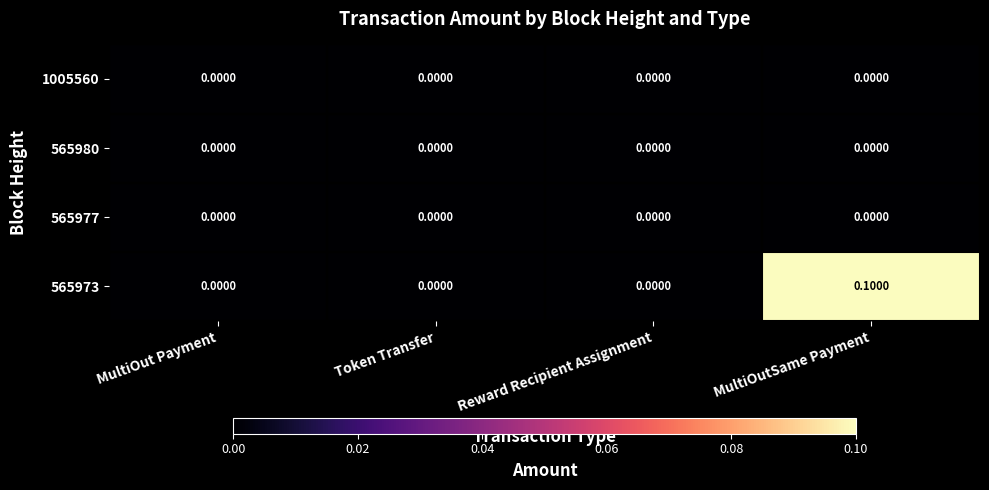

Count the number of categories in the chart.

4